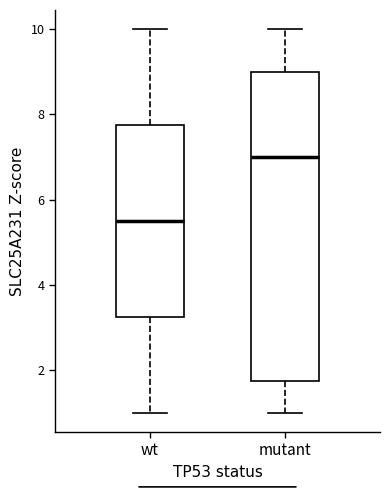

Reading left to right, read every box against the y-axis: the position of its median line, the range the box covers, and the ends of its whiskers. The values are not printed on the chart, so give them approximately, as read against the axis.

wt: median 5.6, box 3.2 to 7.8, whiskers 1.0 to 10.0
mutant: median 7.0, box 1.8 to 9.0, whiskers 1.0 to 10.0